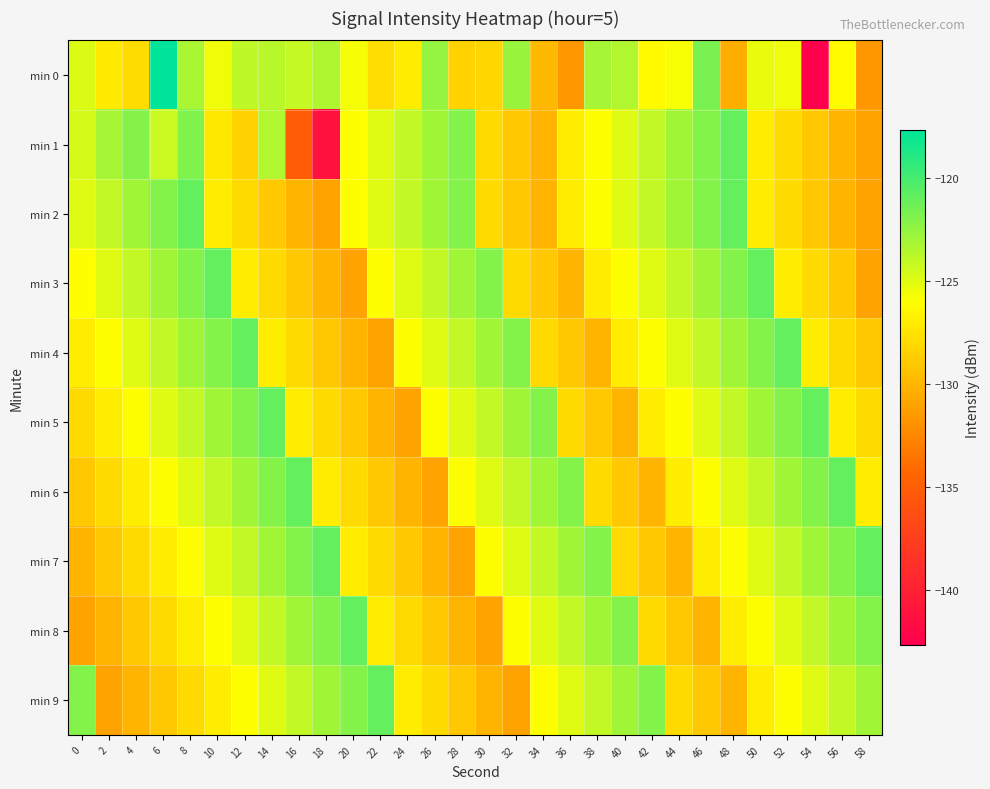

How many categories are shown in the chart?

30